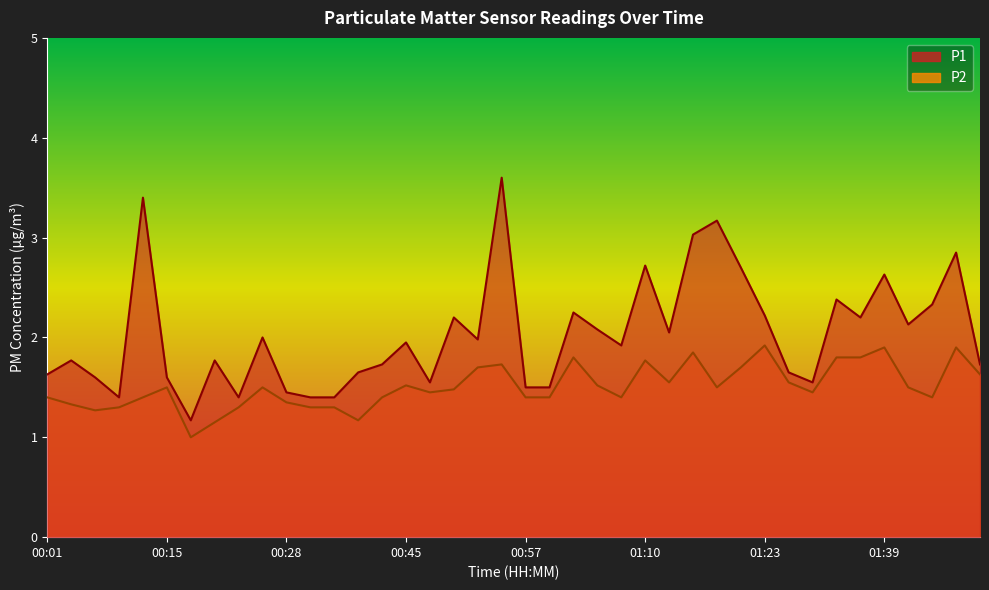

What is the difference between the P1 values at 00:01 and 00:52?

0.4